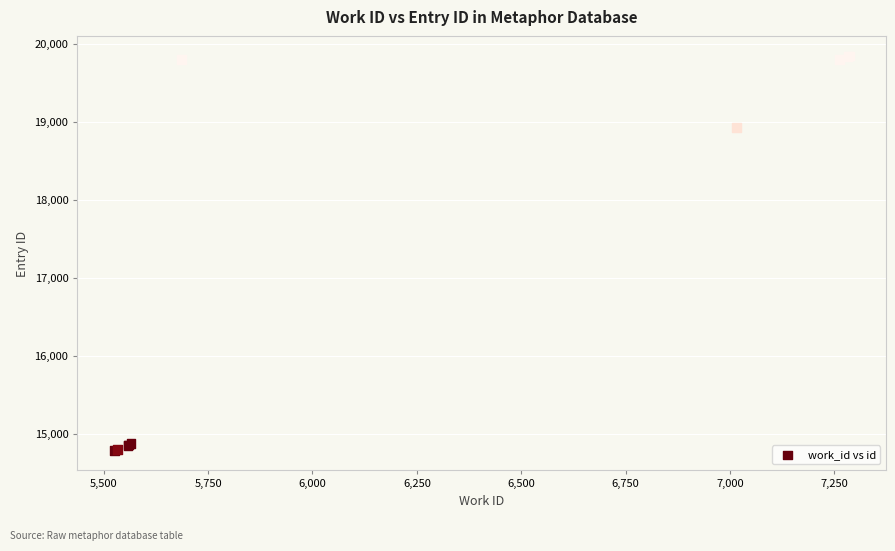

What Y value in the scatter plot is closest to 17316?

18928